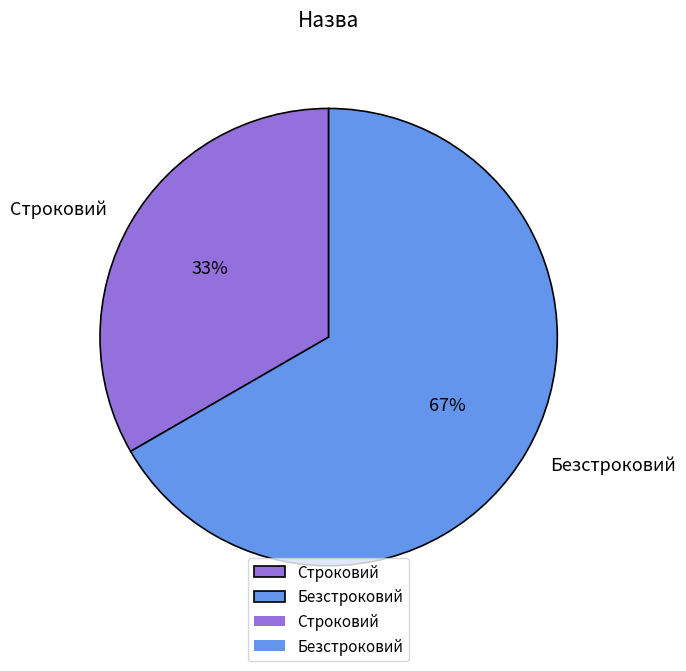

Count the number of slices in the pie.

2